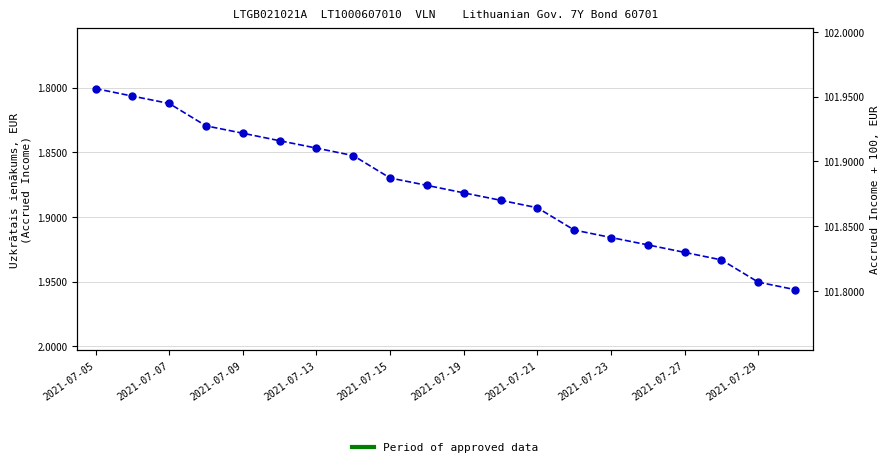

What is the greatest value displayed?

2.0